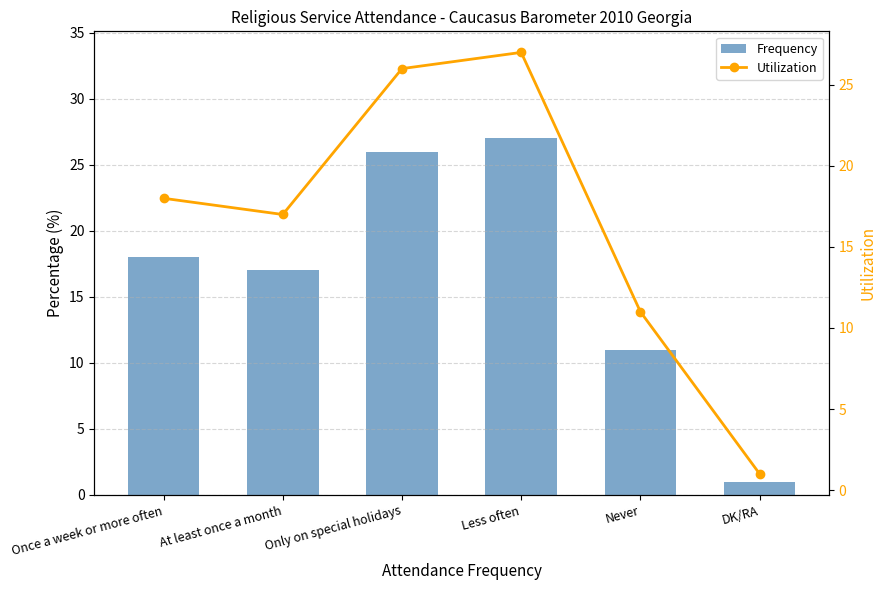

At Only on special holidays, list the series in order from largest to smallest.

Frequency, Utilization